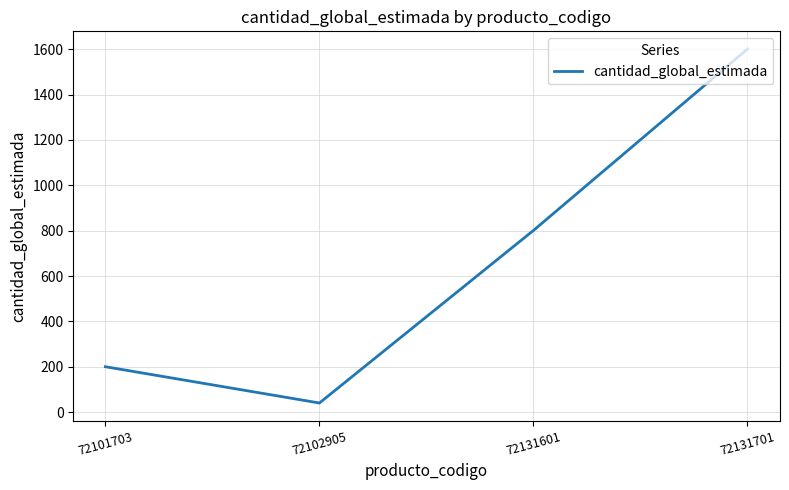

At which category does the data reach its first local valley?

72102905